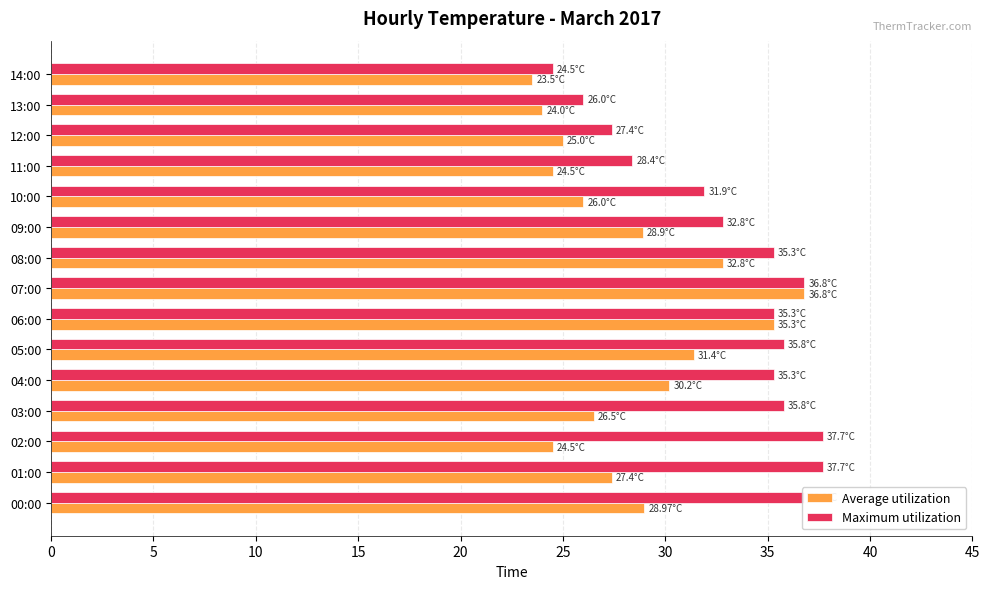

What are all the series names shown in the legend?

Average utilization, Maximum utilization